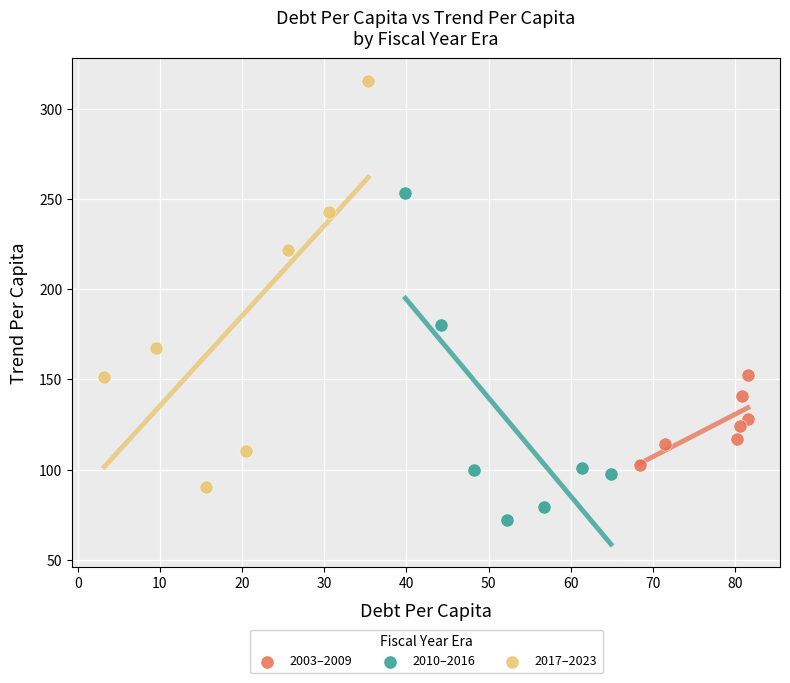

Which series reaches the minimum Y coordinate?

2010–2016